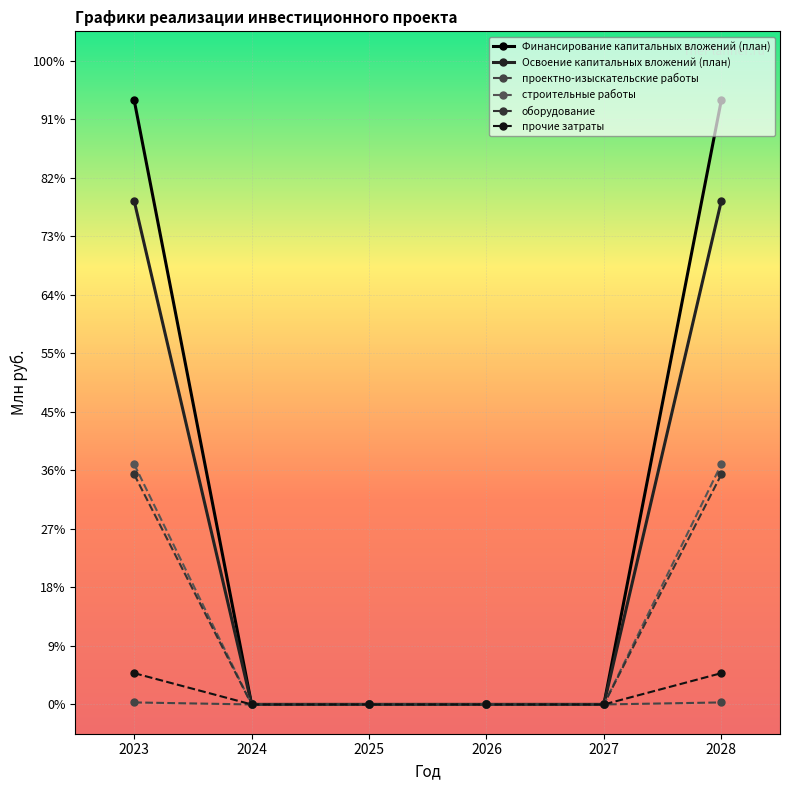

Does the chart have visible grid lines?

Yes